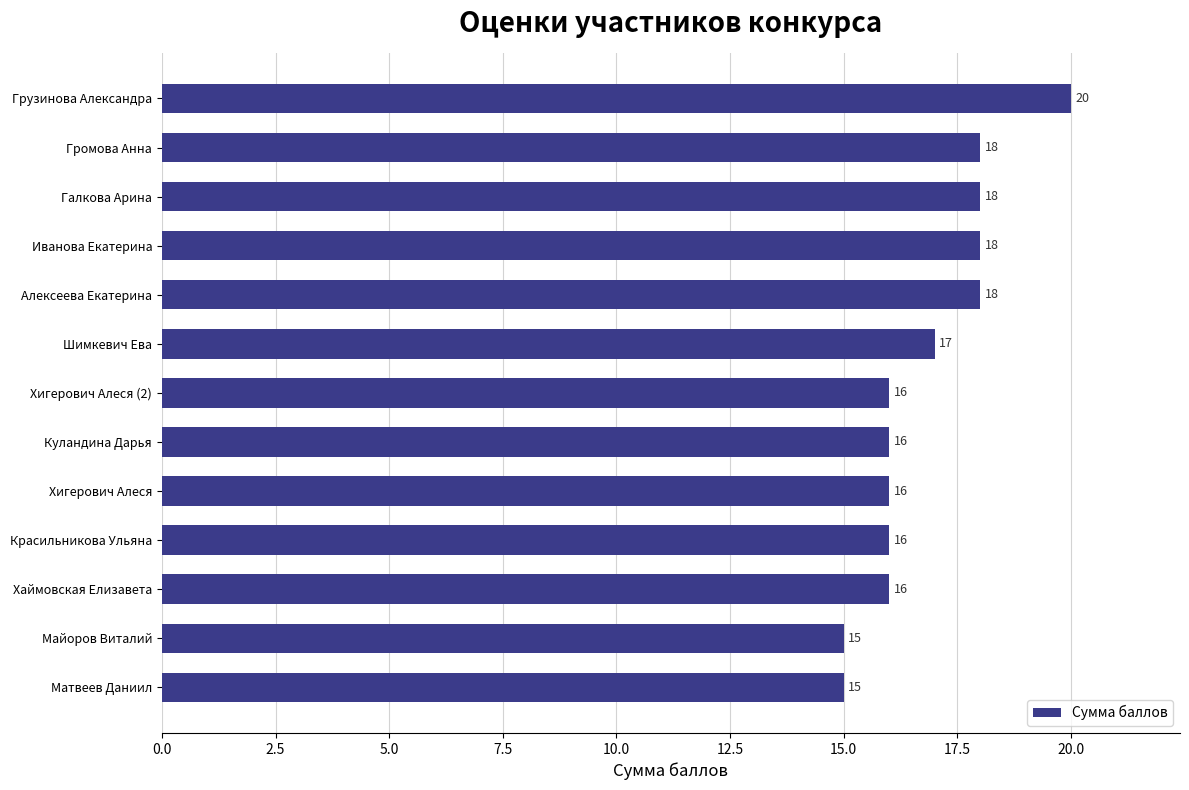

Count the values in the range 16 to 18.

10